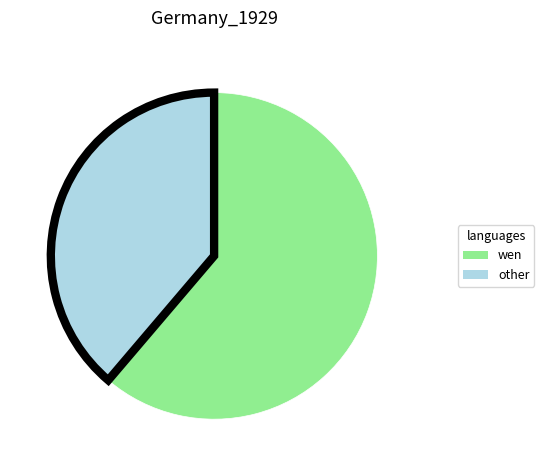

Which category has the smallest portion of the pie?

other